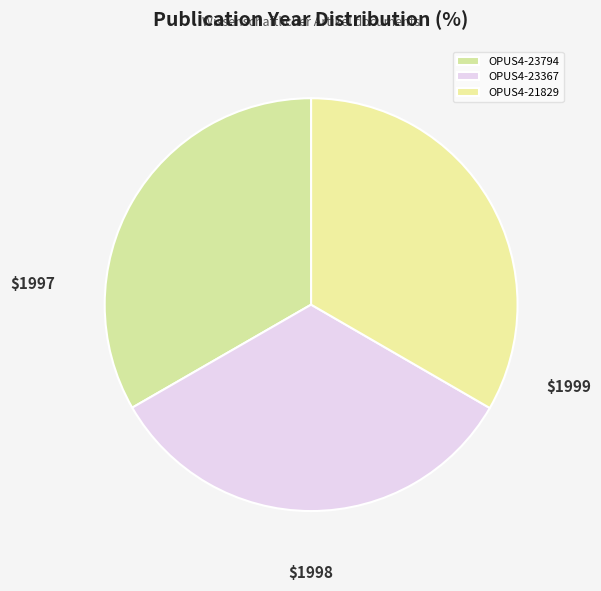

What percentage is the OPUS4-21829 slice, to the nearest percent?

33%